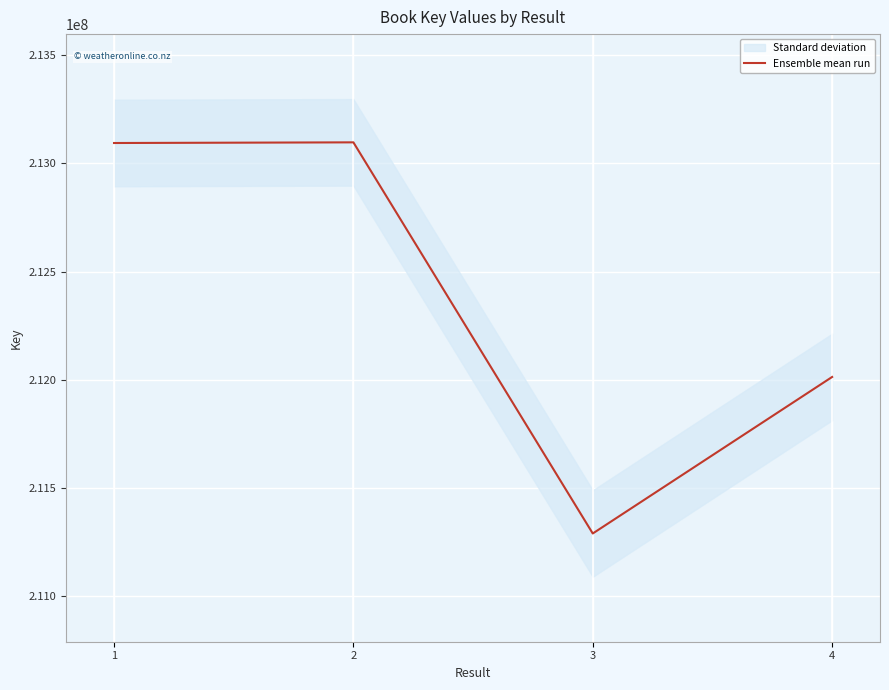

What is the value of the 1st point from the left?

213093980